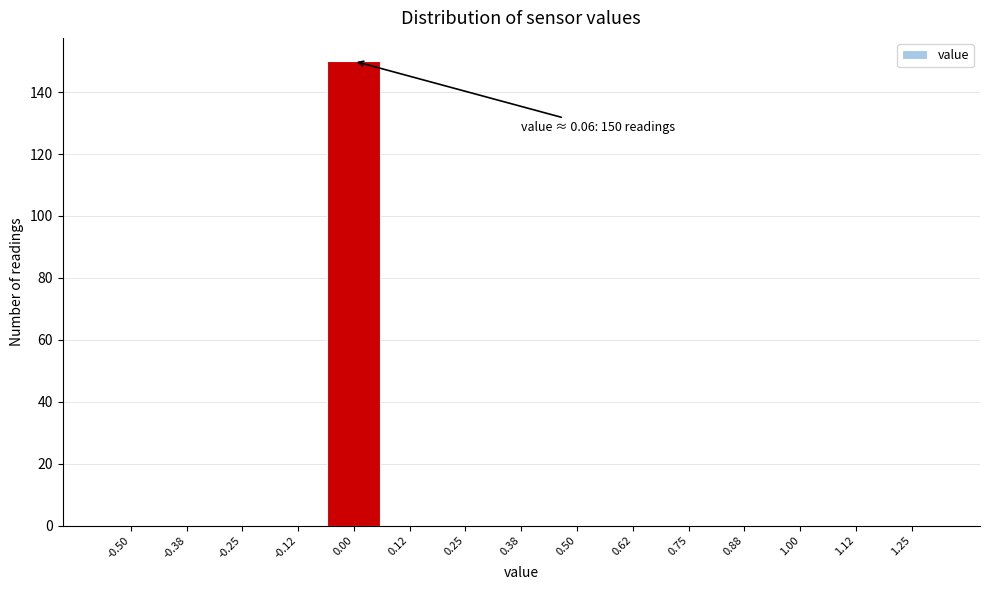

Reading left to right, list all the values displayed in this chart.

-0.50=0	-0.38=0	-0.25=0	-0.12=0	0.00=150	0.12=0	0.25=0	0.38=0	0.50=0	0.62=0	0.75=0	0.88=0	1.00=0	1.12=0	1.25=0